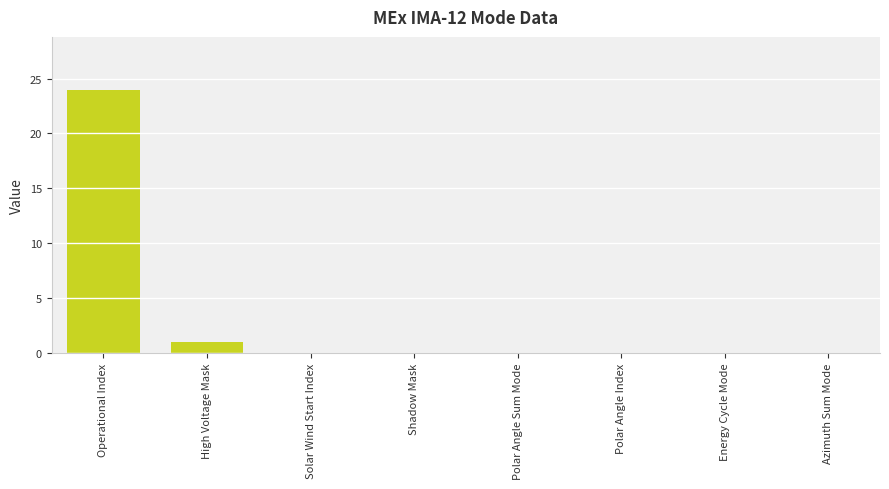

Reading left to right, transcribe all the data shown in this chart.

Operational Index=24	High Voltage Mask=1	Solar Wind Start Index=0	Shadow Mask=0	Polar Angle Sum Mode=0	Polar Angle Index=0	Energy Cycle Mode=0	Azimuth Sum Mode=0